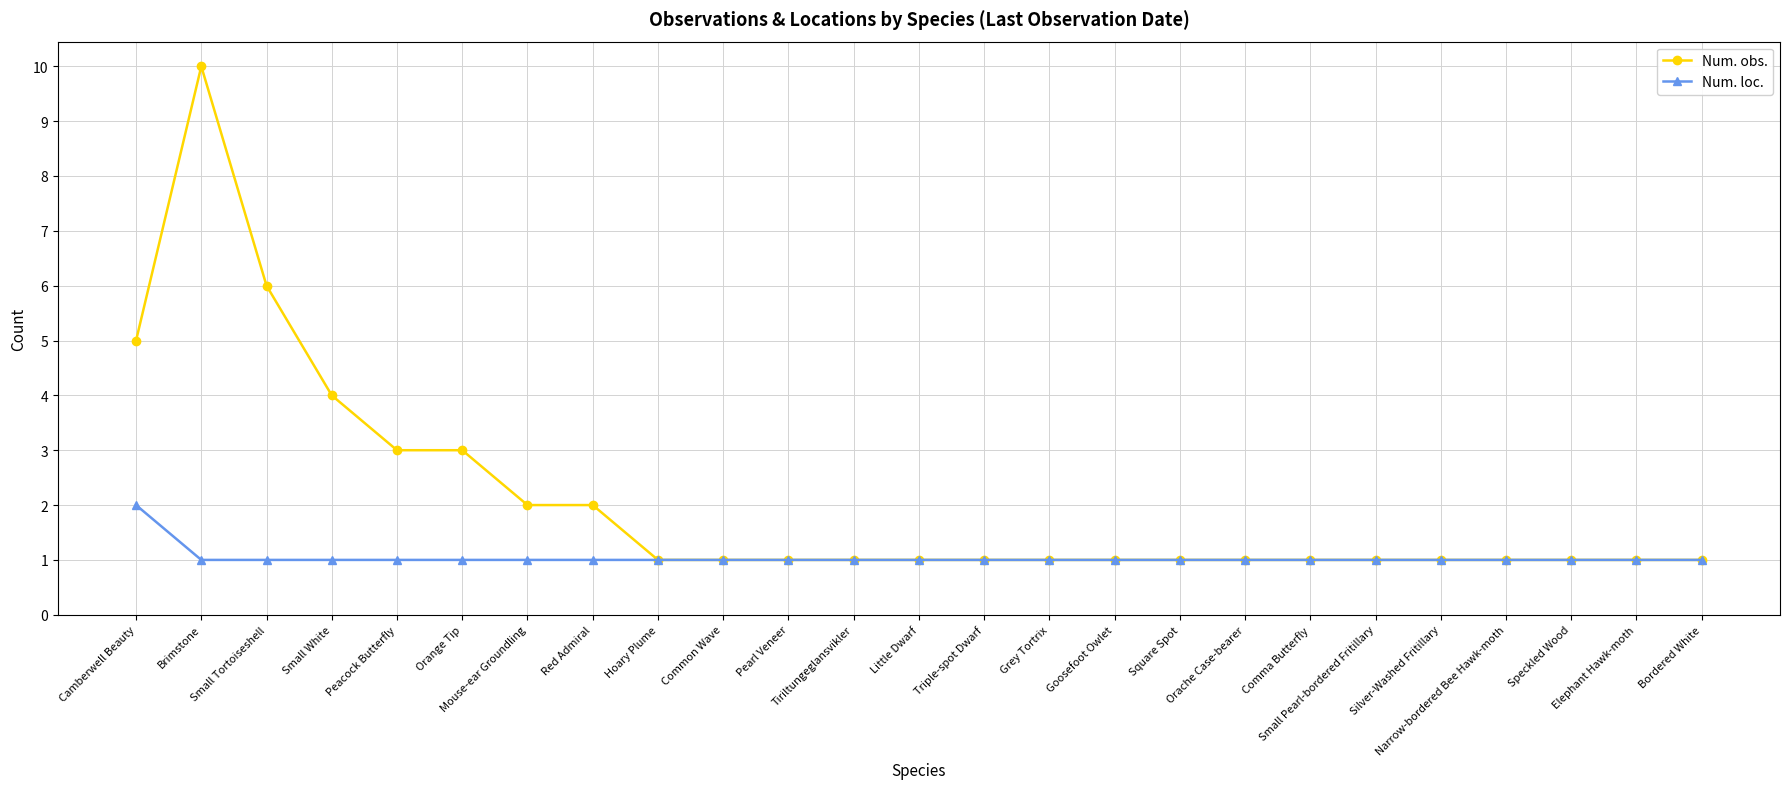

How many distinct data groups are displayed?

2